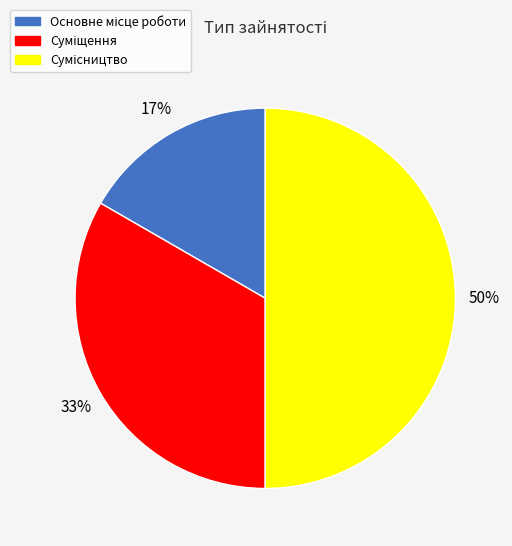

To the nearest percent, what is the difference between the largest and smallest slice percentages?

33%